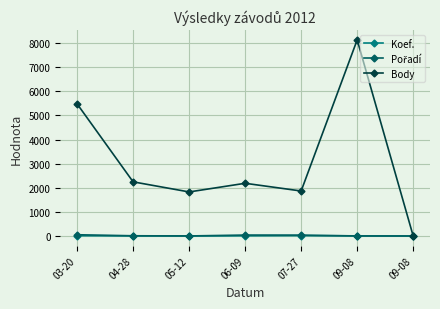

How many series are shown in this chart?

3